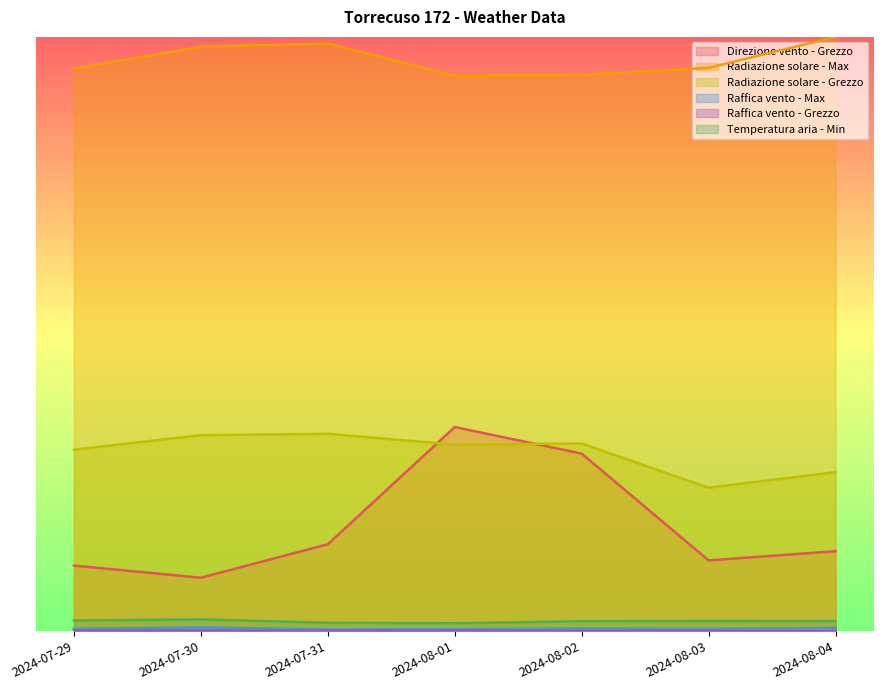

The value of Raffica vento - Max at 2024-08-01 is 0.0. True or false?

True